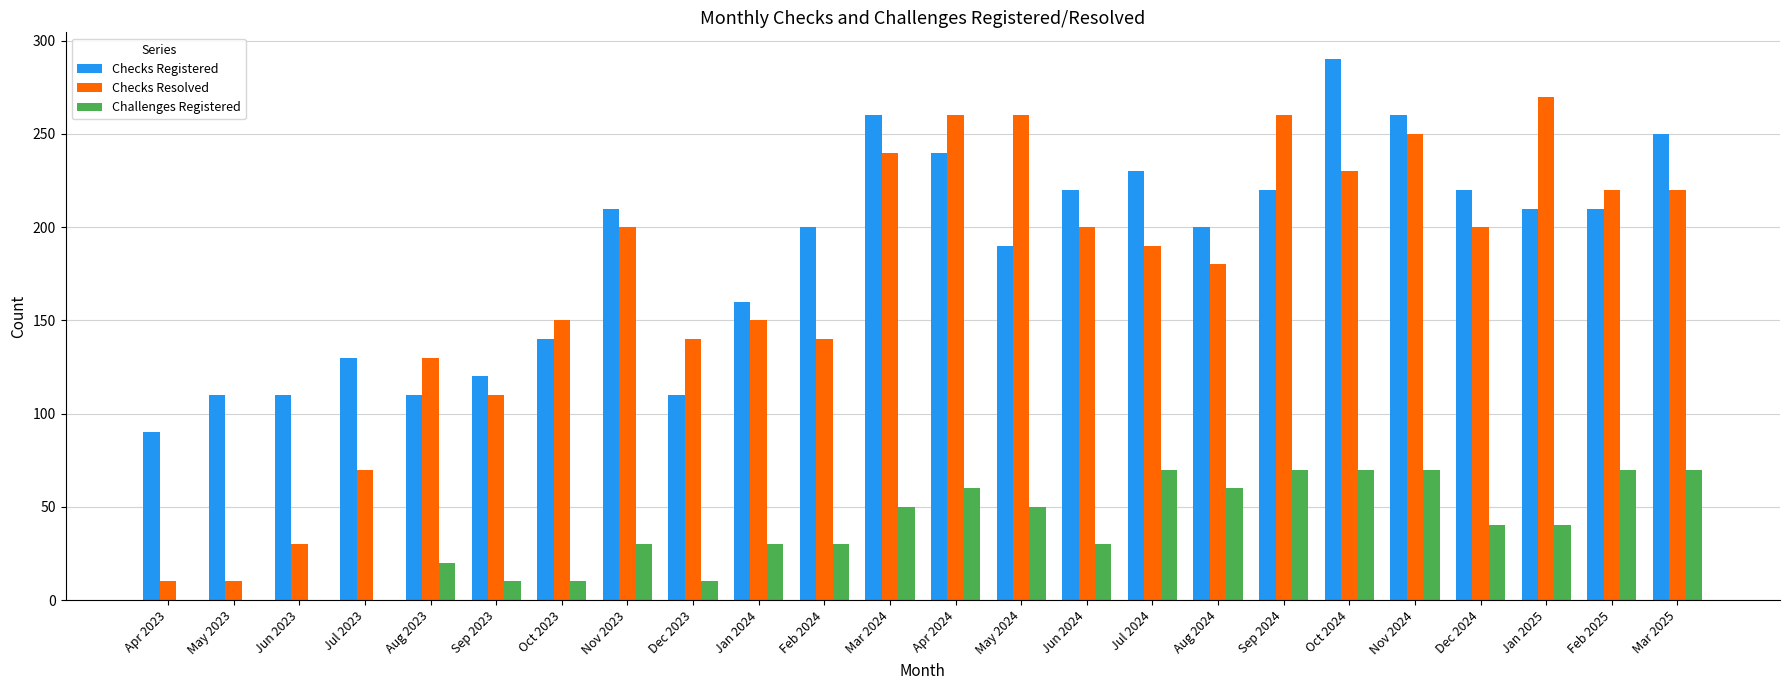

Does the chart contain stacked bars?

No